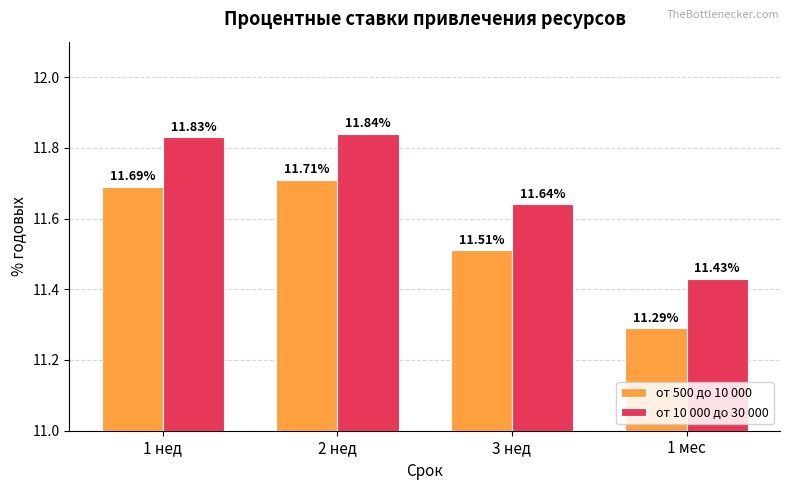

Which series has the largest total across all categories?

от 10 000 до 30 000